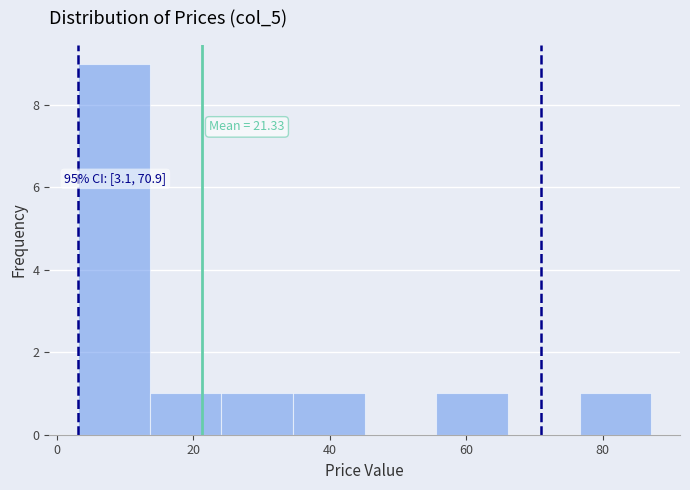

Which range on the x-axis has the tallest bar?

4 to 14